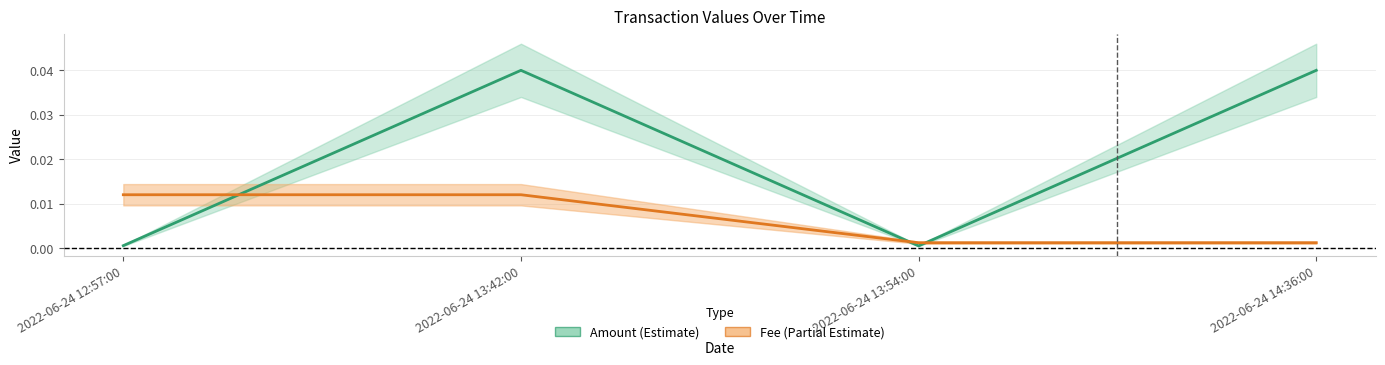

After their last crossing, which series has the higher values: Fee or Amount?

Amount